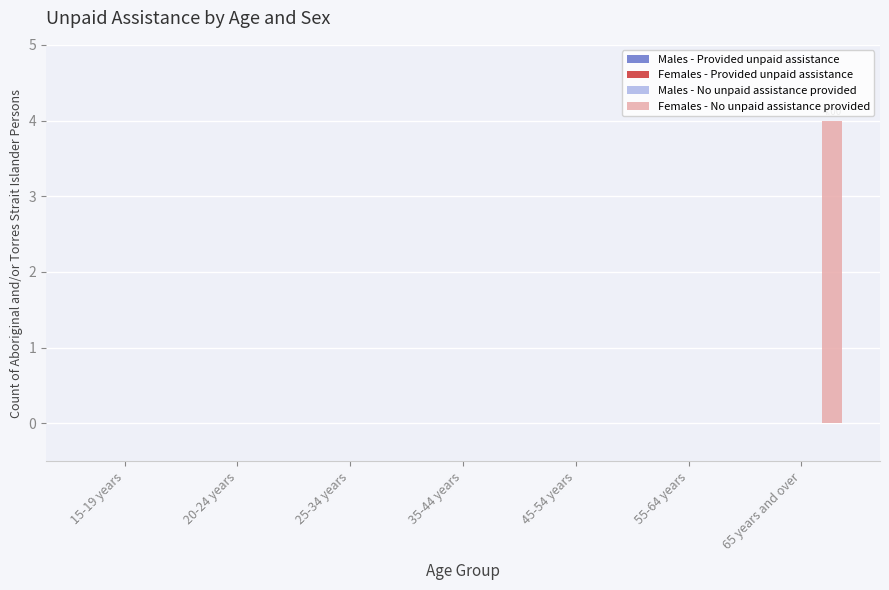

What is the sum of all values?

4